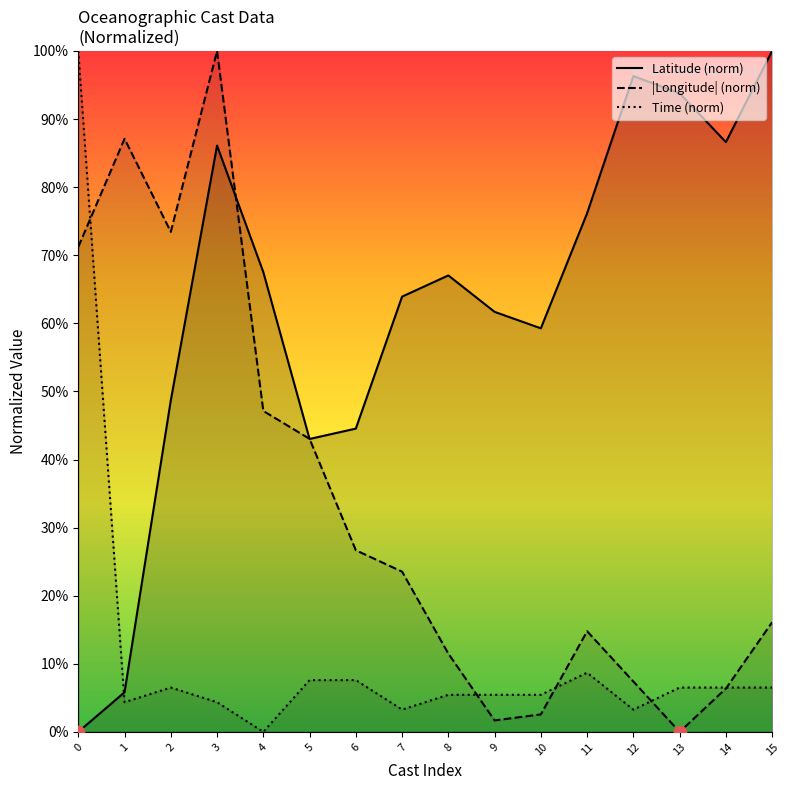

Is the value of Time (norm) at 11 greater than the value of |Longitude| (norm) at 5?

No